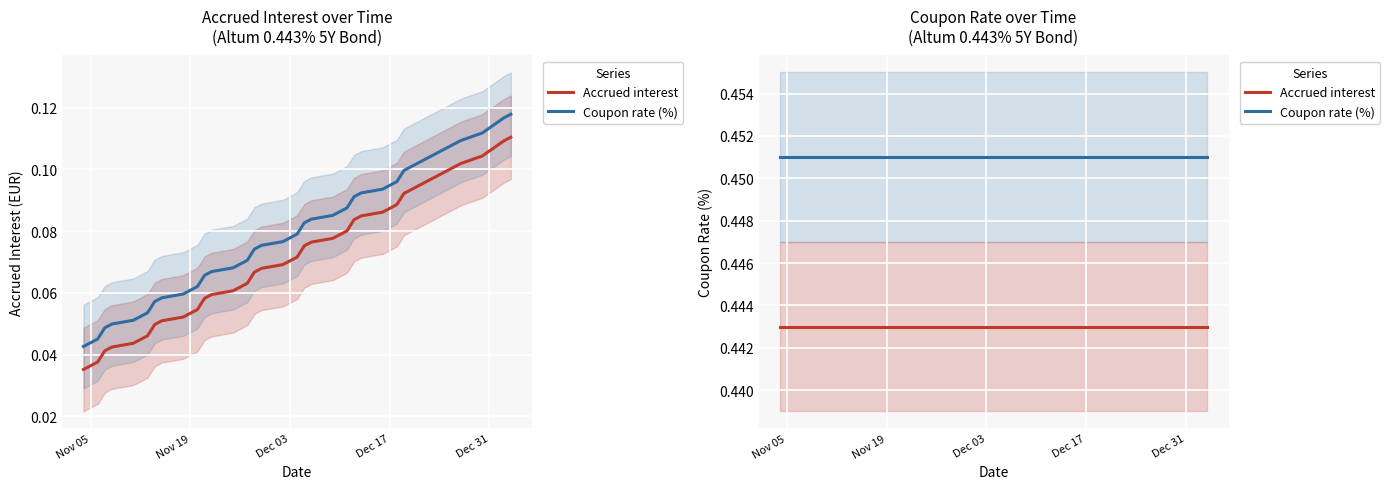

True or false: Accrued interest and Coupon rate (%) cross at least once.

False